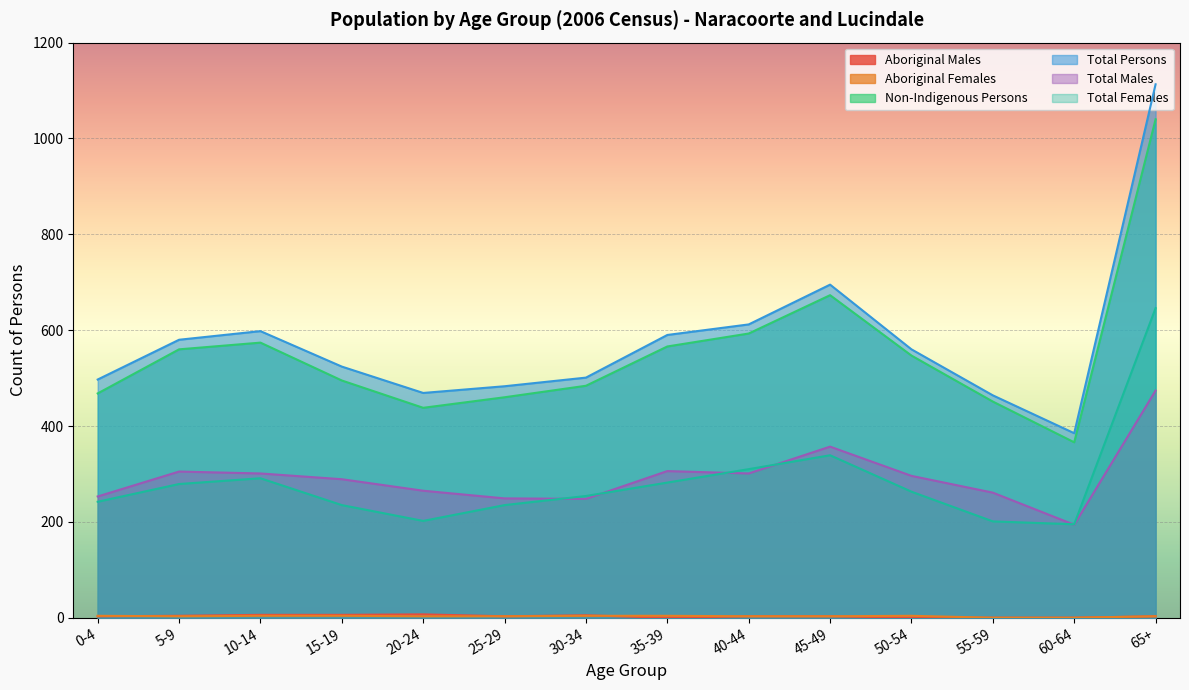

Which series has the largest total across all categories?

Total Persons